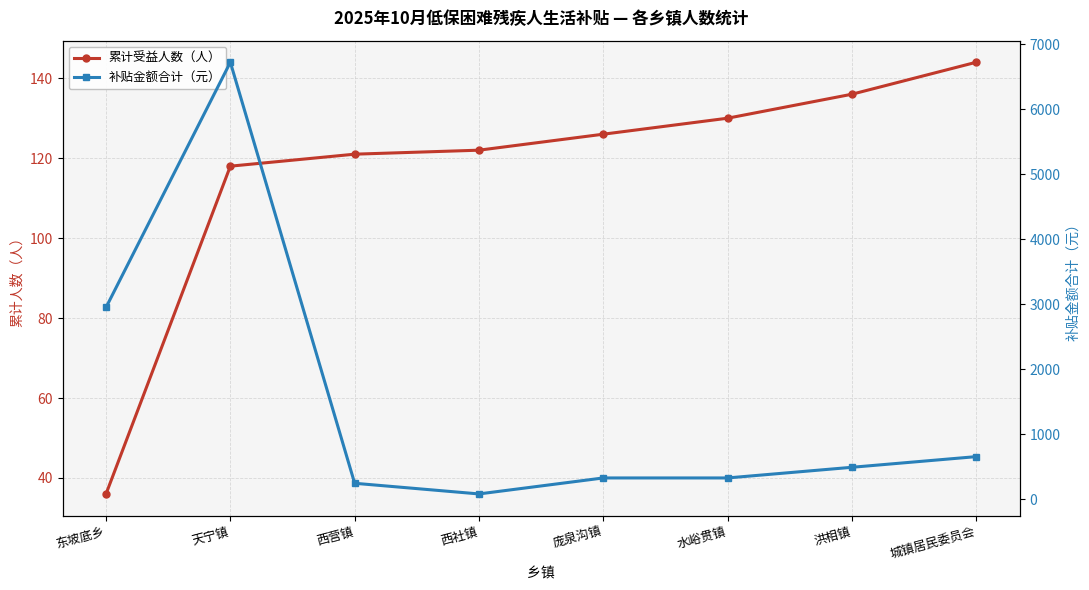

What is the label of the 5th point from the left?

庞泉沟镇